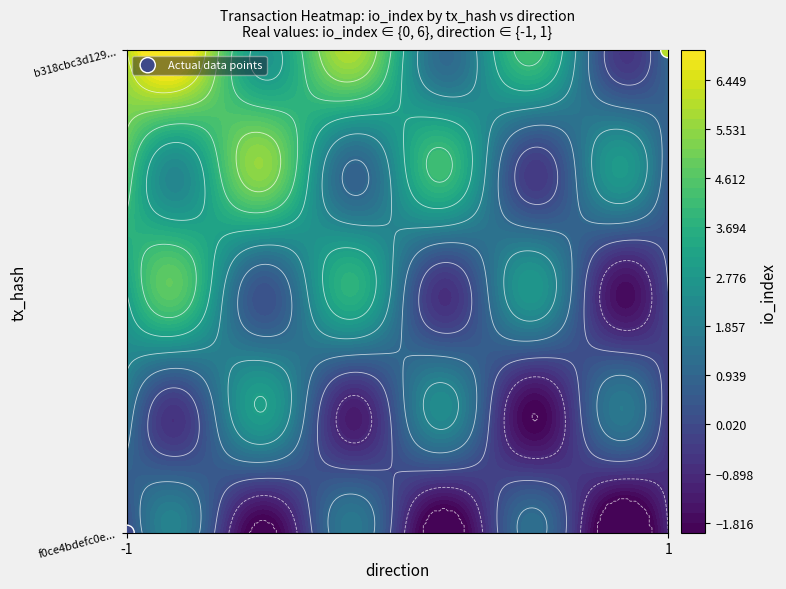

At which category does the chart reach its peak across all series?

1